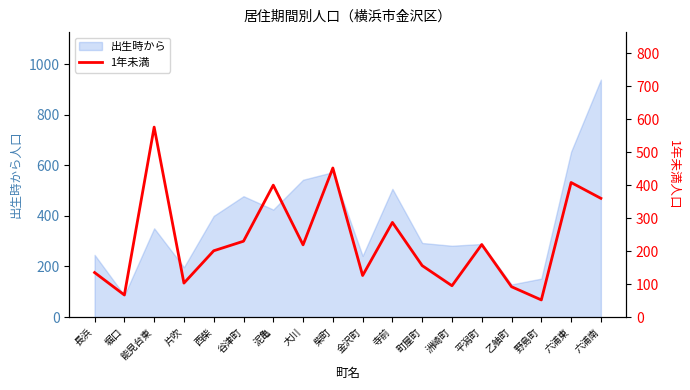

Reading left to right, list all the values displayed in this chart.

長浜=135	堀口=67	能見台東=576	片吹=103	西柴=201	谷津町=230	泥亀=400	大川=219	柴町=452	金沢町=126	寺前=287	町屋町=156	洲崎町=95	平潟町=220	乙舳町=92	野島町=52	六浦東=408	六浦南=360